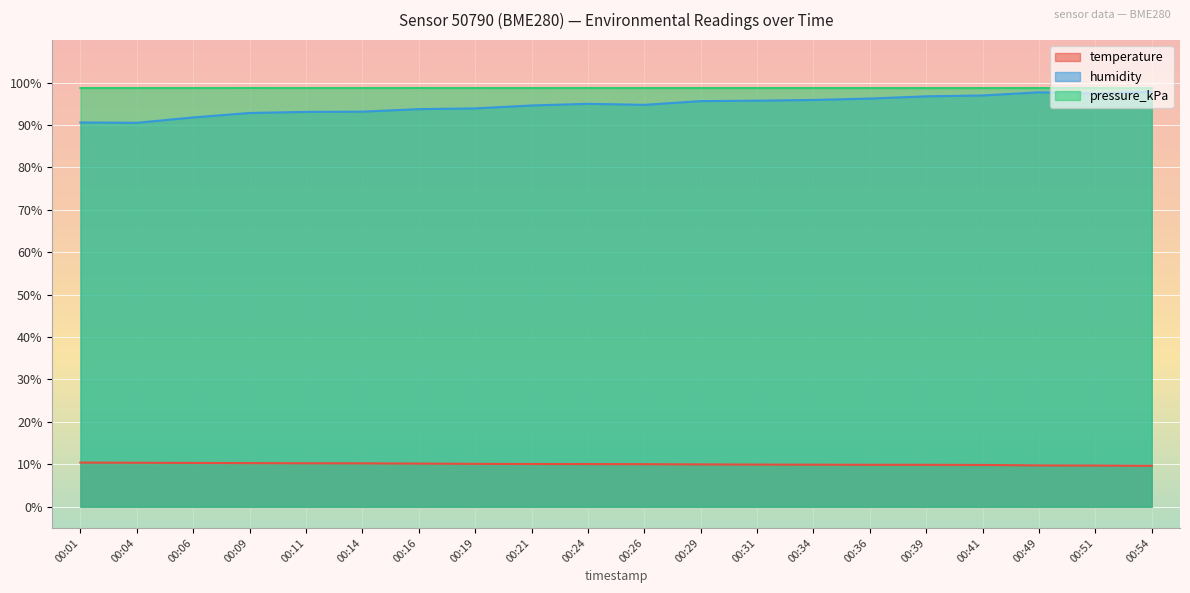

The humidity series shows 64.9 at 00:31. True or false?

False